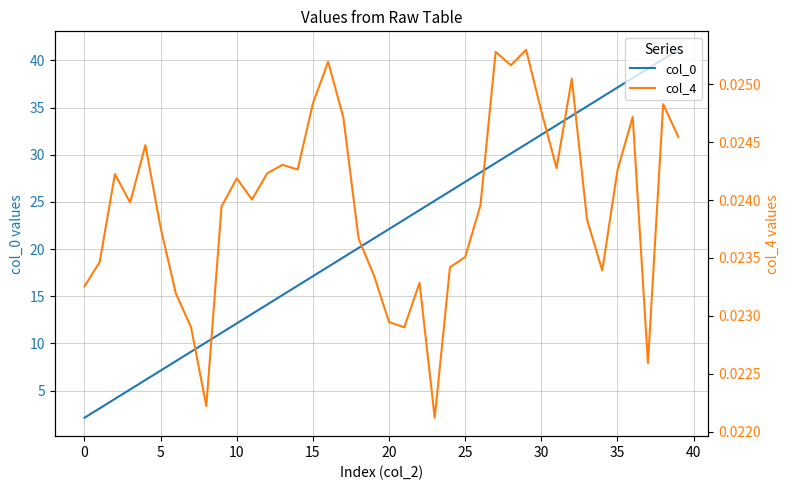

Is the value of col_4 at 27 greater than the value of col_0 at 11?

No